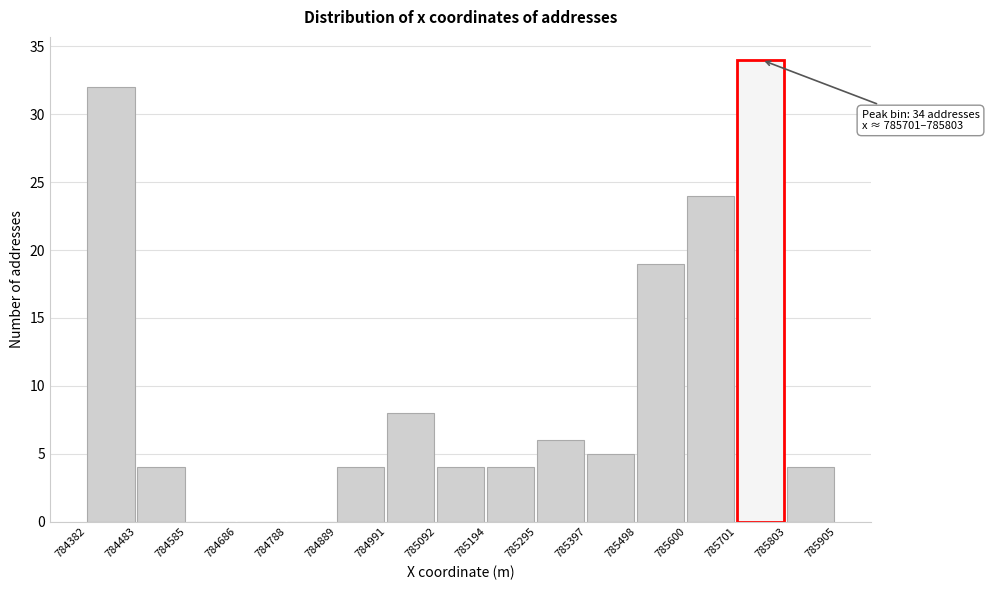

Over which range of the x-axis is the bar tallest?

785701 to 785803